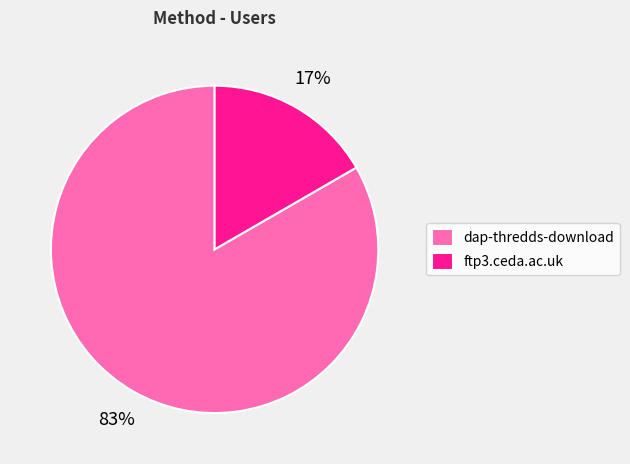

Combined, do dap-thredds-download and ftp3.ceda.ac.uk account for over 50%?

Yes